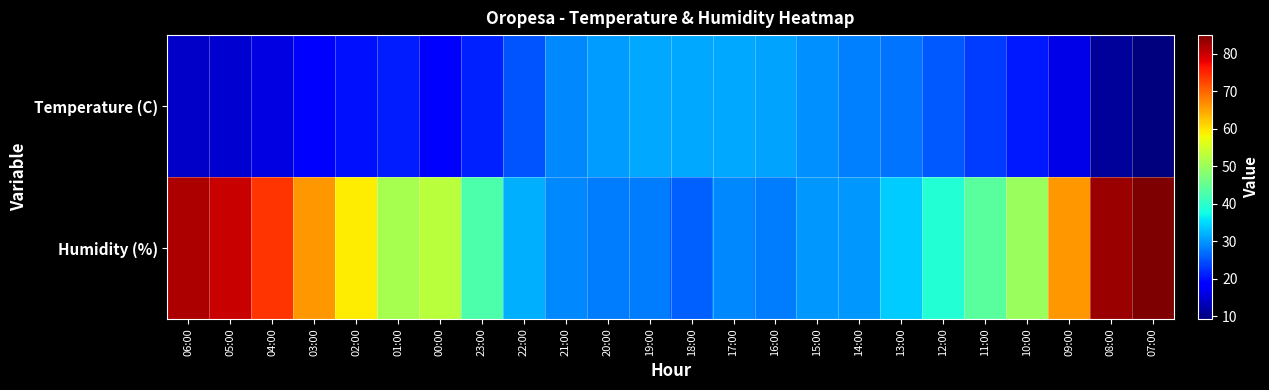

What is the spread (max minus min) of values at 13:00?

6.6